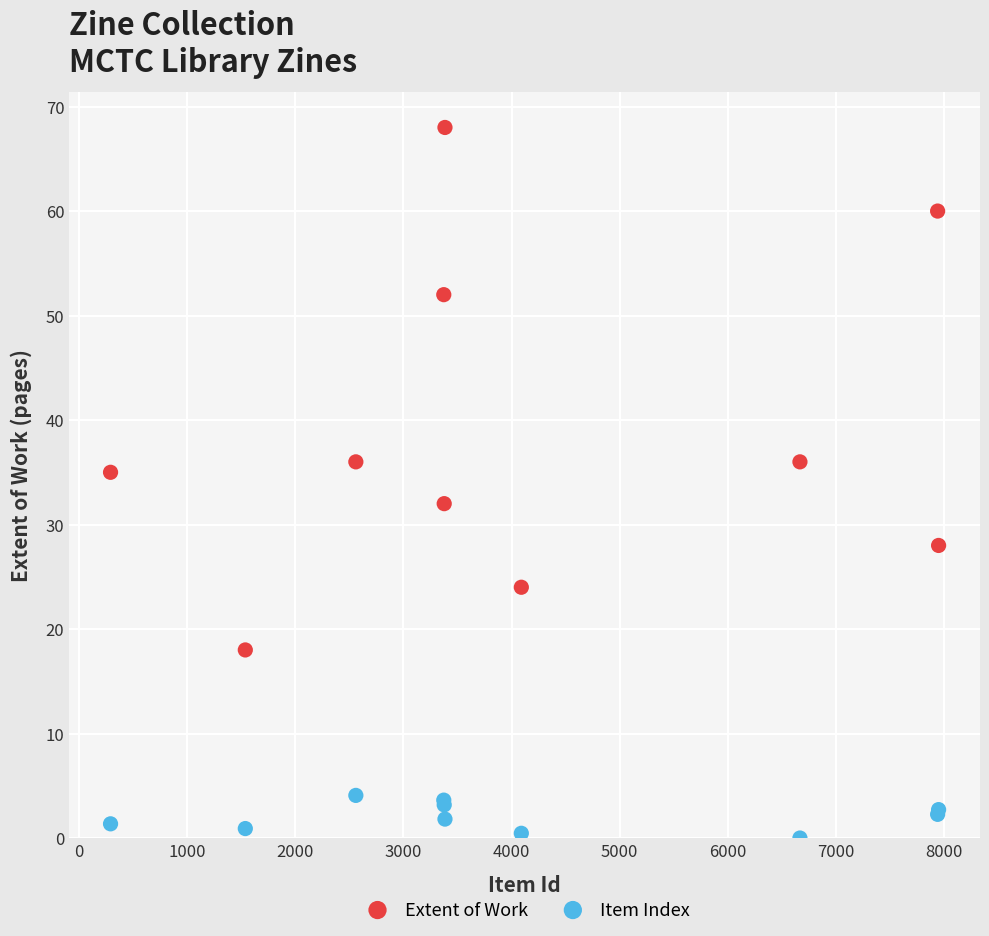

What is the X range (max minus min) for the scatter plot?

7656.0